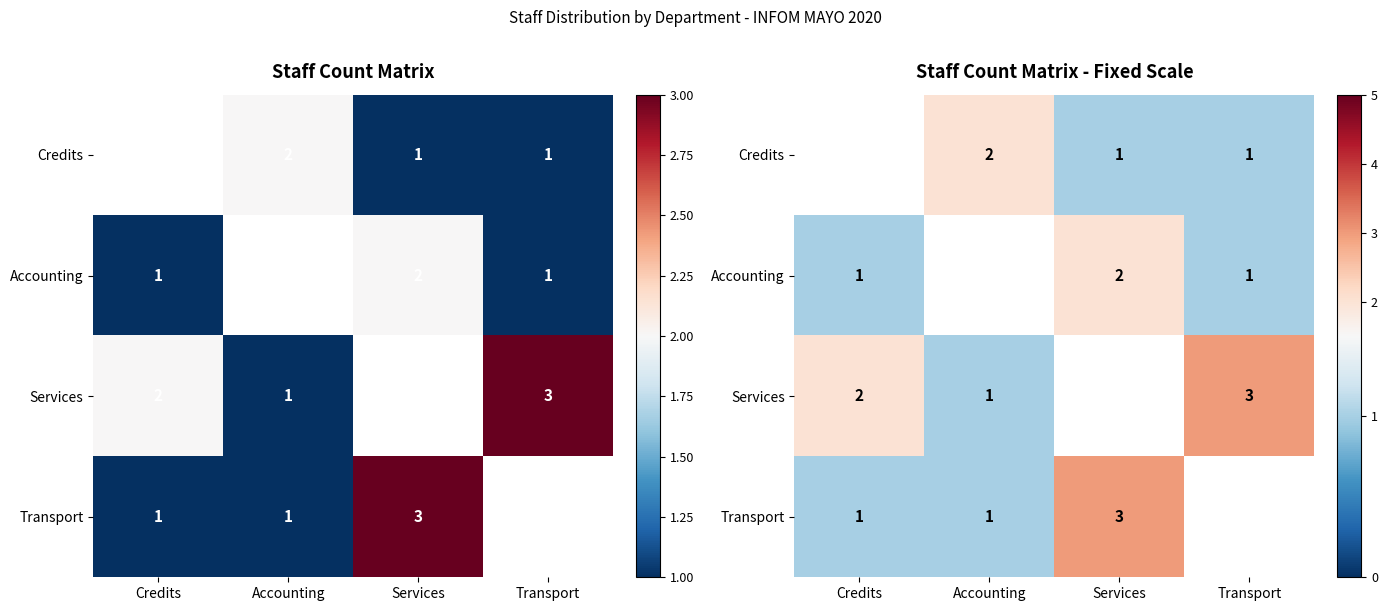

Which has a higher value, Services or Credits?

Credits